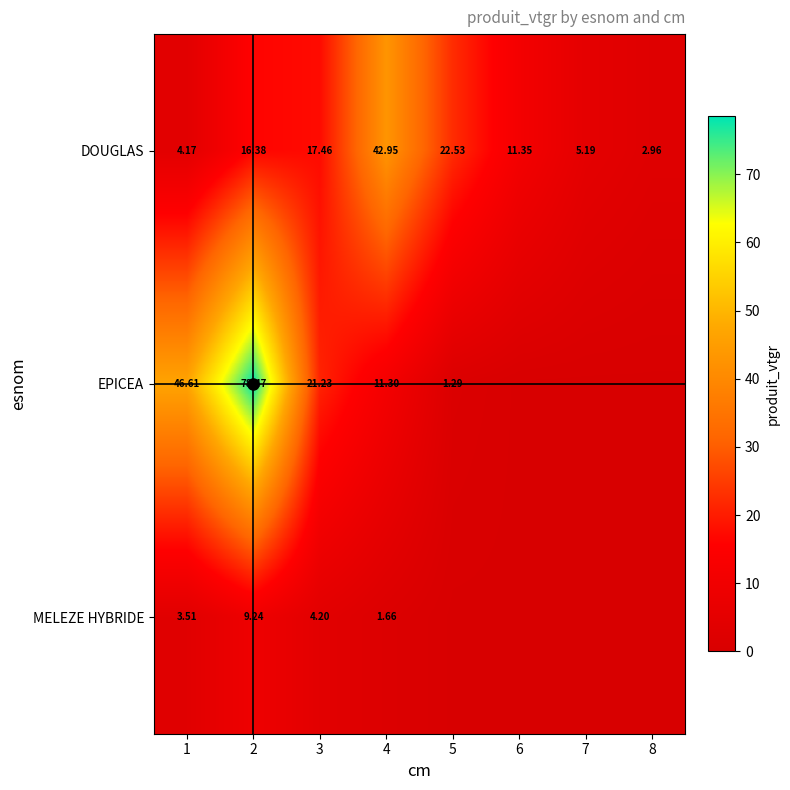

How many data points does each series have?

8